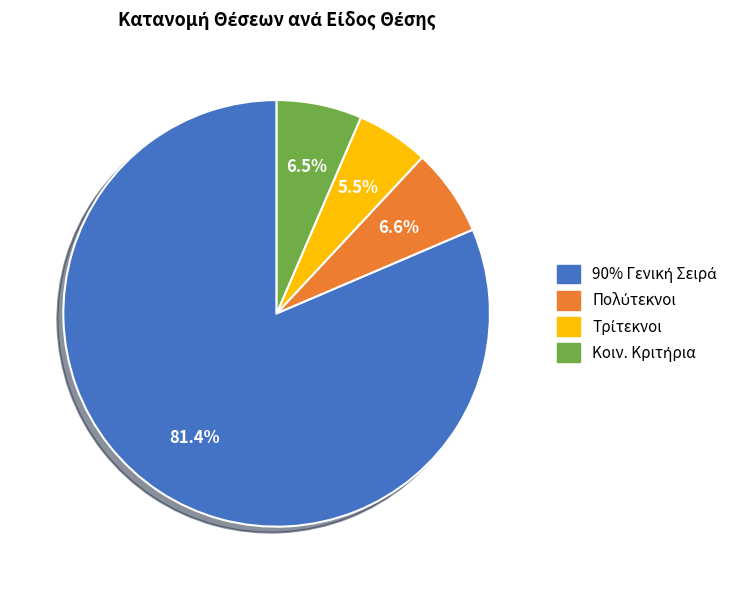

Is there any slice that represents more than half of the pie?

Yes